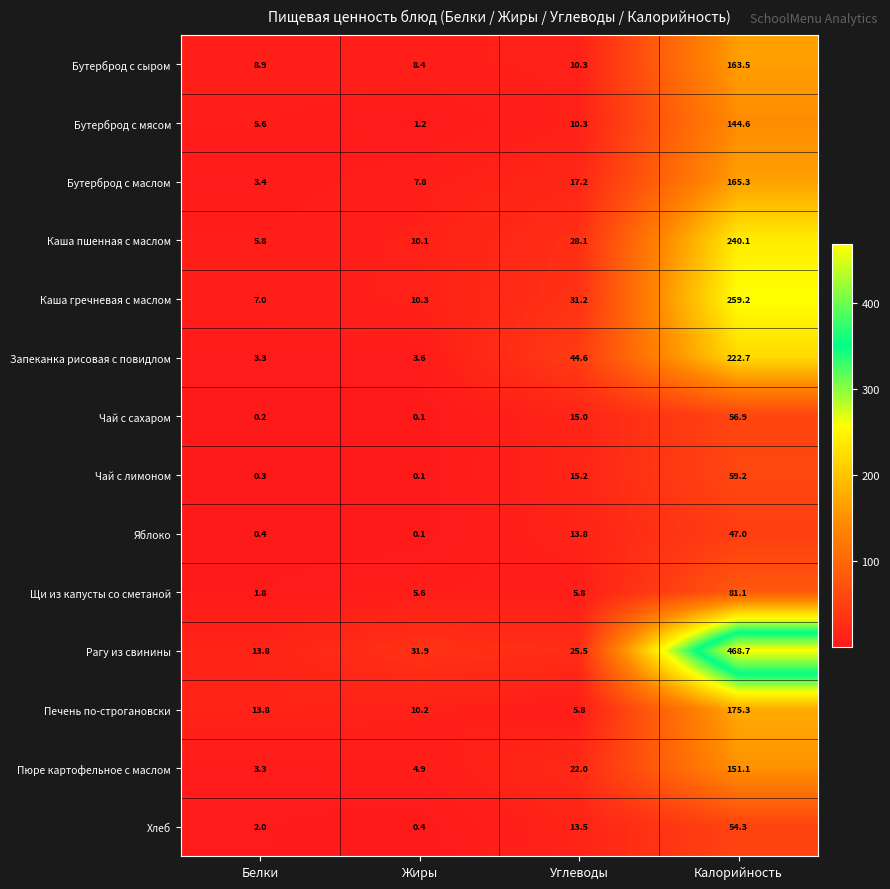

List the series in order of their peak value, lowest first.

Яблоко, Хлеб, Чай с сахаром, Чай с лимоном, Щи из капусты со сметаной, Бутерброд с мясом, Пюре картофельное с маслом, Бутерброд с сыром, Бутерброд с маслом, Печень по-строгановски, Запеканка рисовая с повидлом, Каша пшенная с маслом, Каша гречневая с маслом, Рагу из свинины